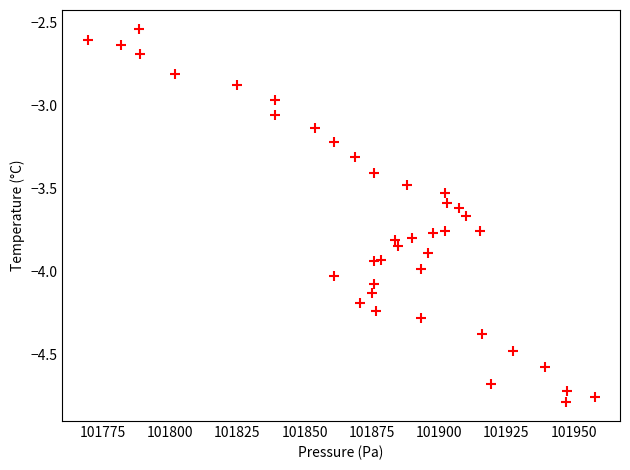

What is the range of X values (max minus min)?

188.5